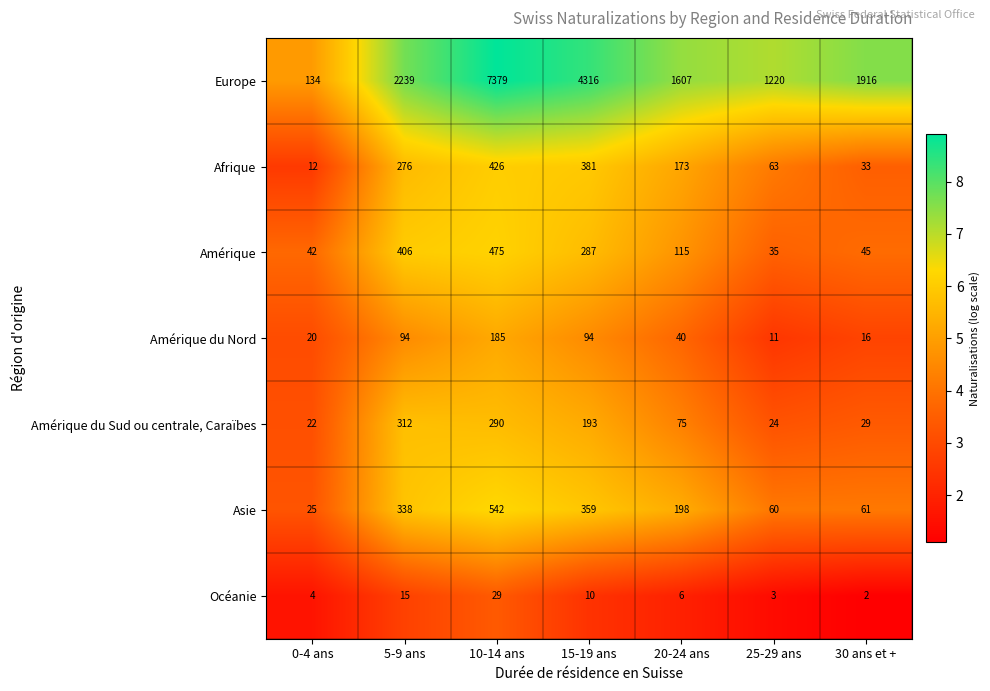

Between 10-14 ans and 20-24 ans, which series saw the biggest shift?

Europe